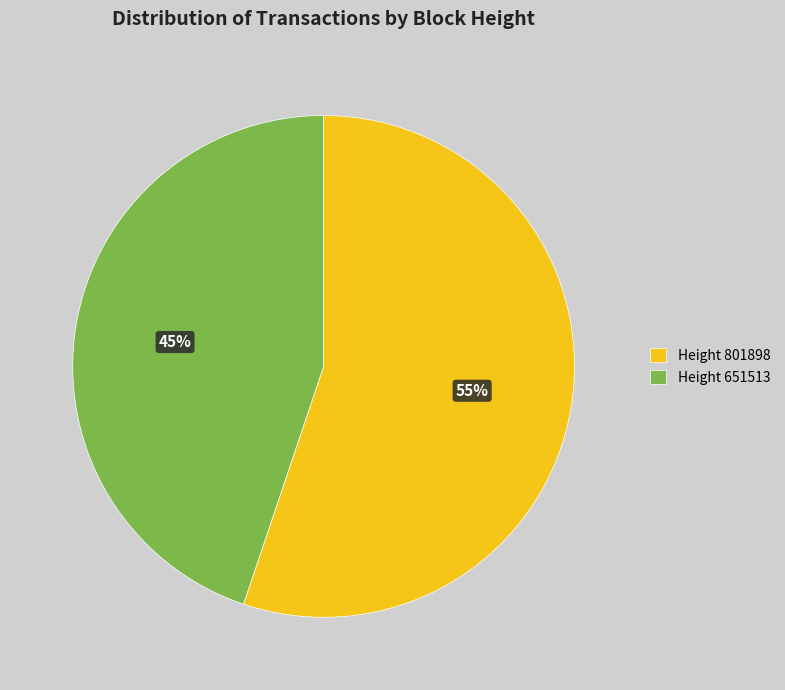

Which category has the biggest portion of the pie?

Height 801898